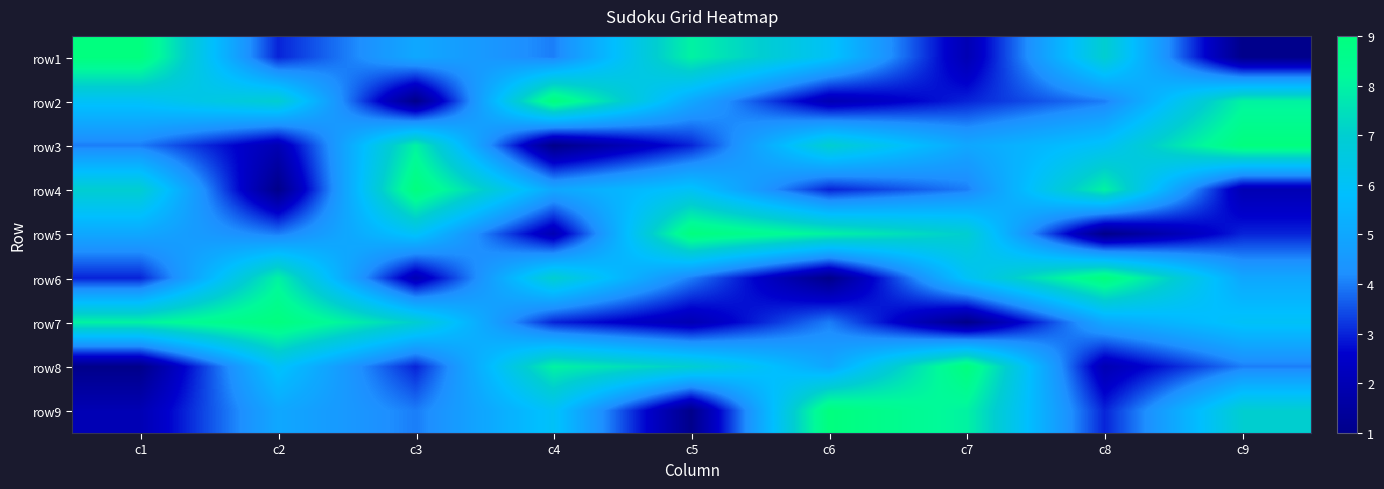

Between c9 and c4, which is larger?

c4